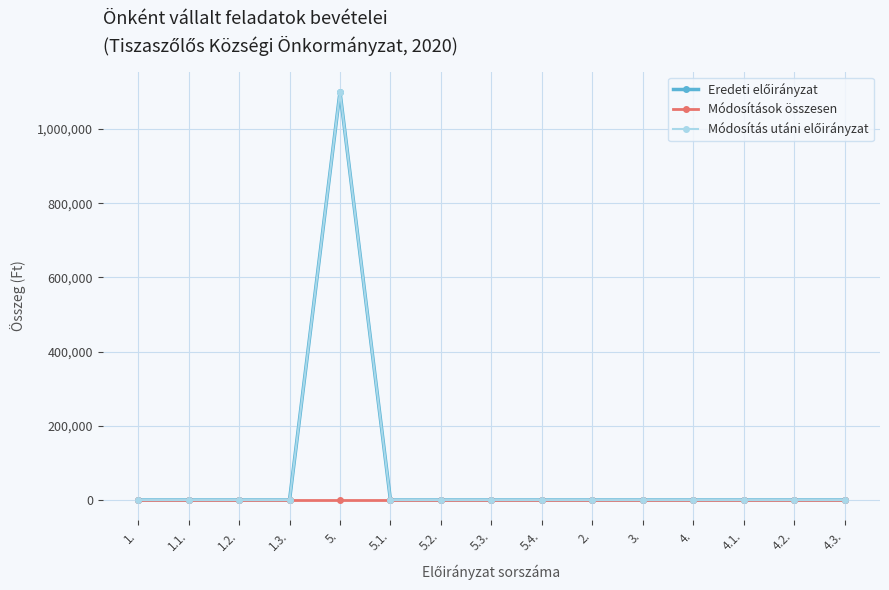

List the labels in order of Módosítás utáni előirányzat value, largest first.

5., 1., 1.1., 1.2., 1.3., 5.1., 5.2., 5.3., 5.4., 2., 3., 4., 4.1., 4.2., 4.3.